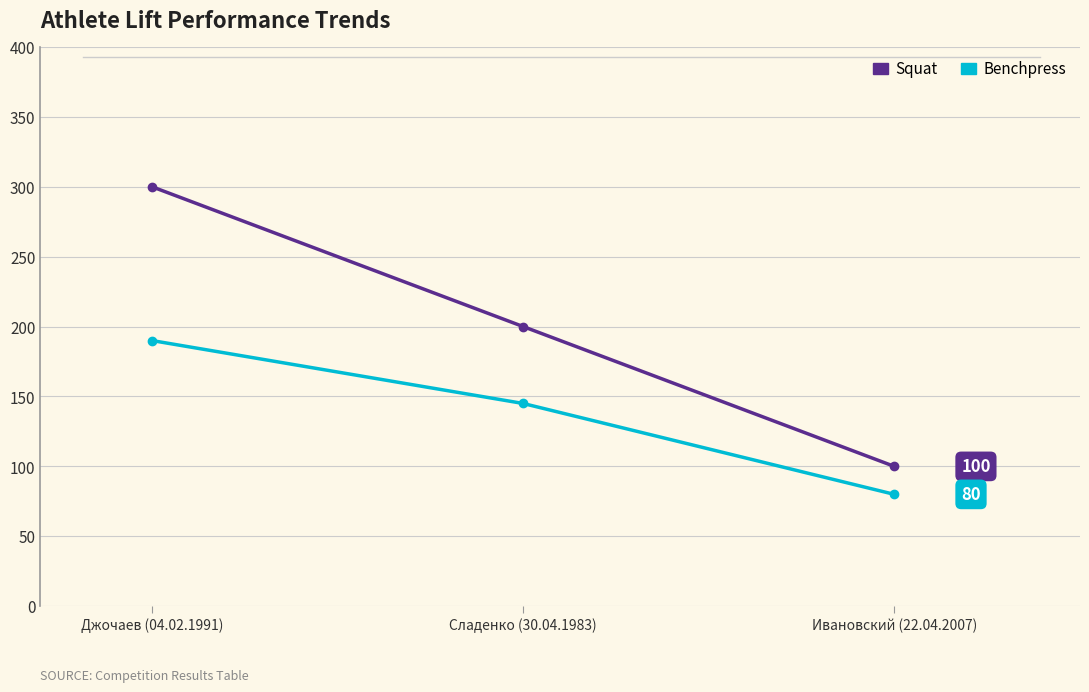

What is the total value across all series at Джочаев (04.02.1991)?

490